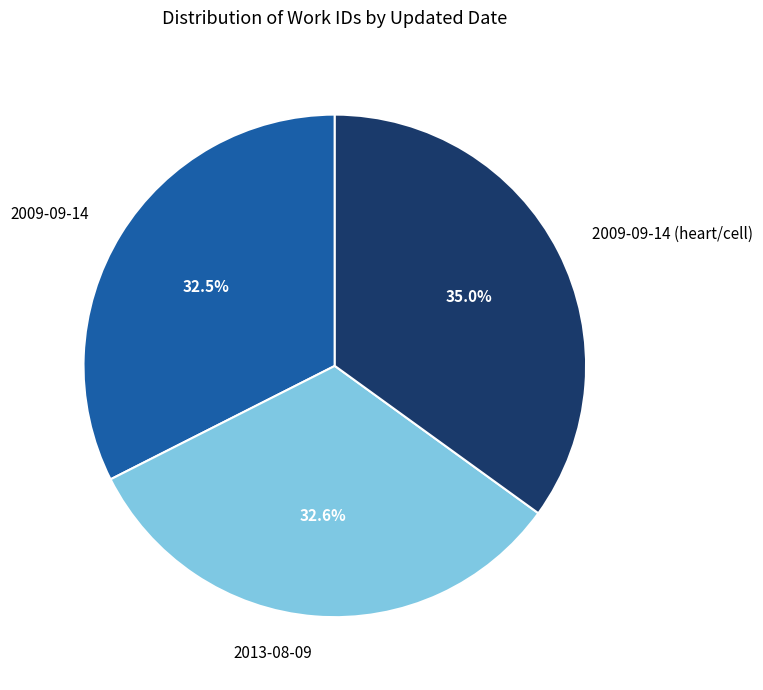

To the nearest percent, what is the combined percentage of 2009-09-14 and 2009-09-14 (heart/cell)?

67%